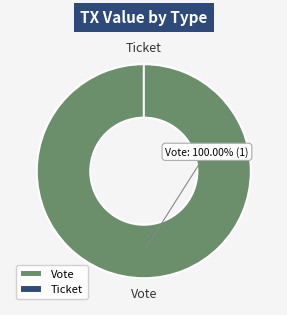

How many segments does this pie chart have?

2